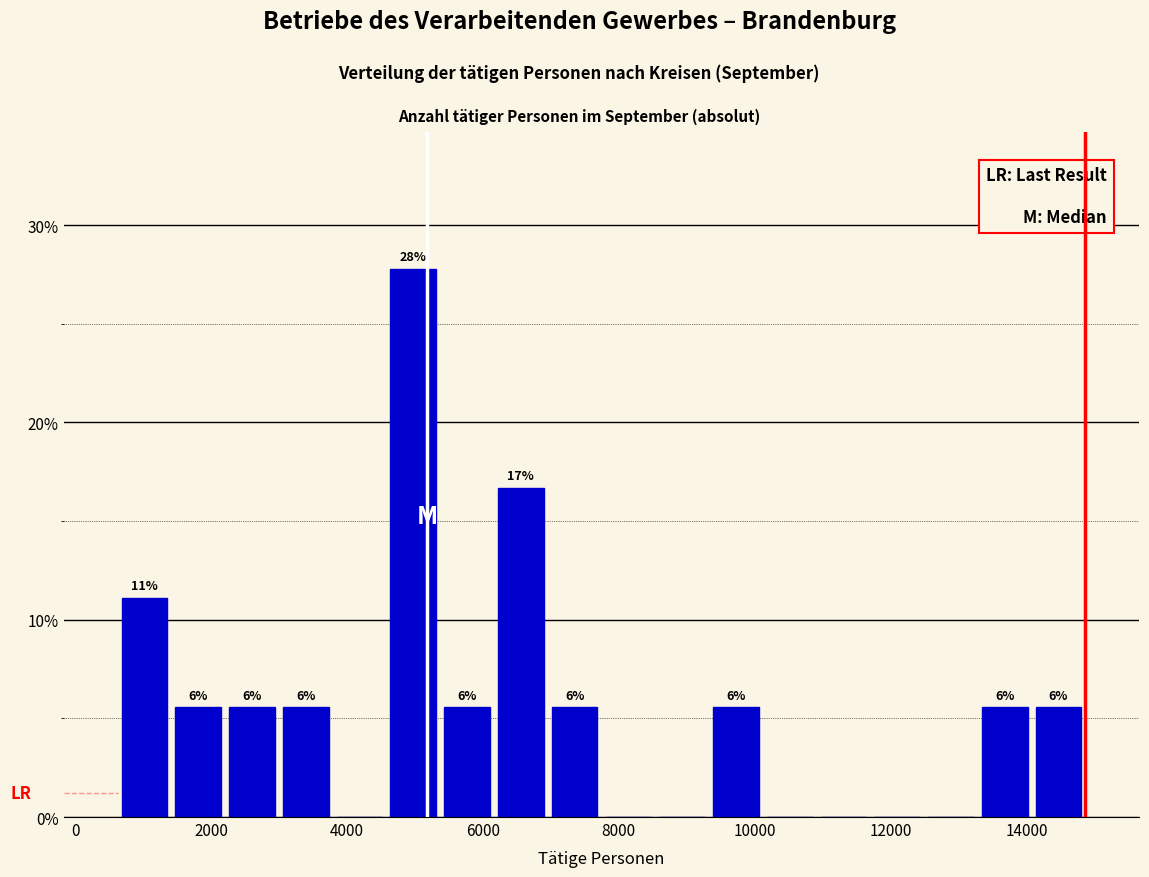

Around what value on the x-axis is the tallest bar? Give the approximate position of its centre, as read against the axis.

5000